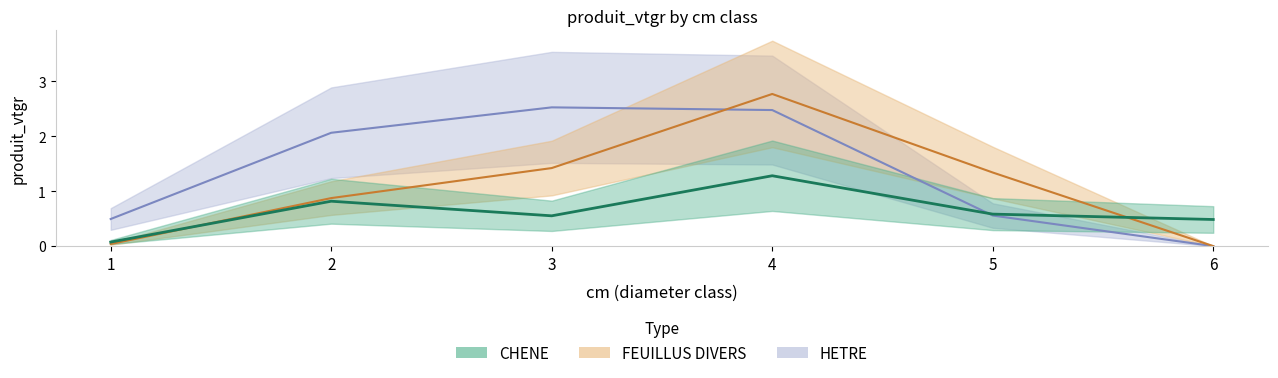

True or false: FEUILLUS DIVERS has a value of 1.4 at 3.

True